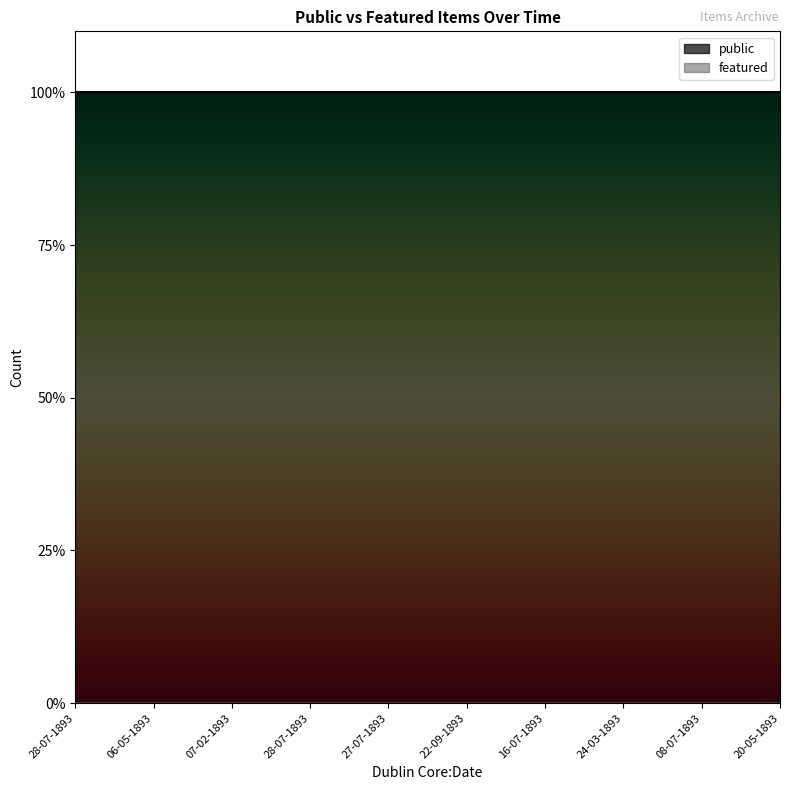

True or false: featured and public intersect in this chart.

False